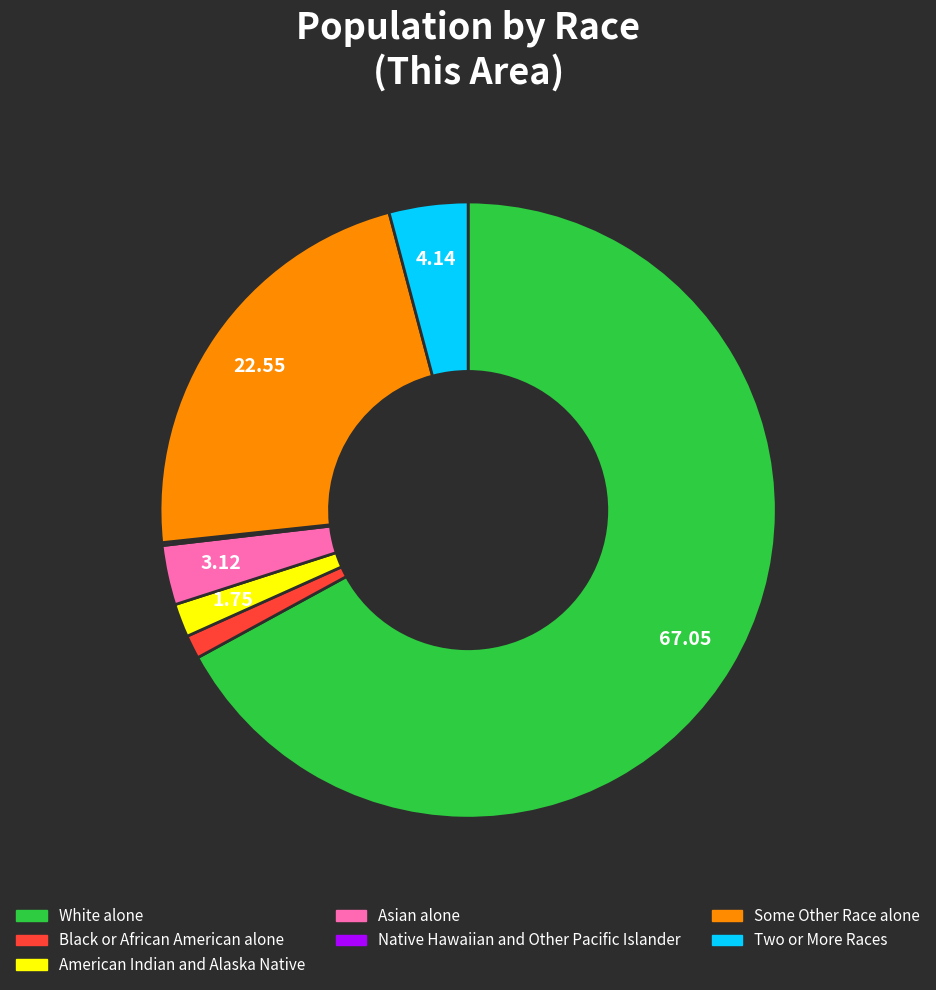

Do Two or More Races and Black or African American alone together represent more than half of the pie?

No